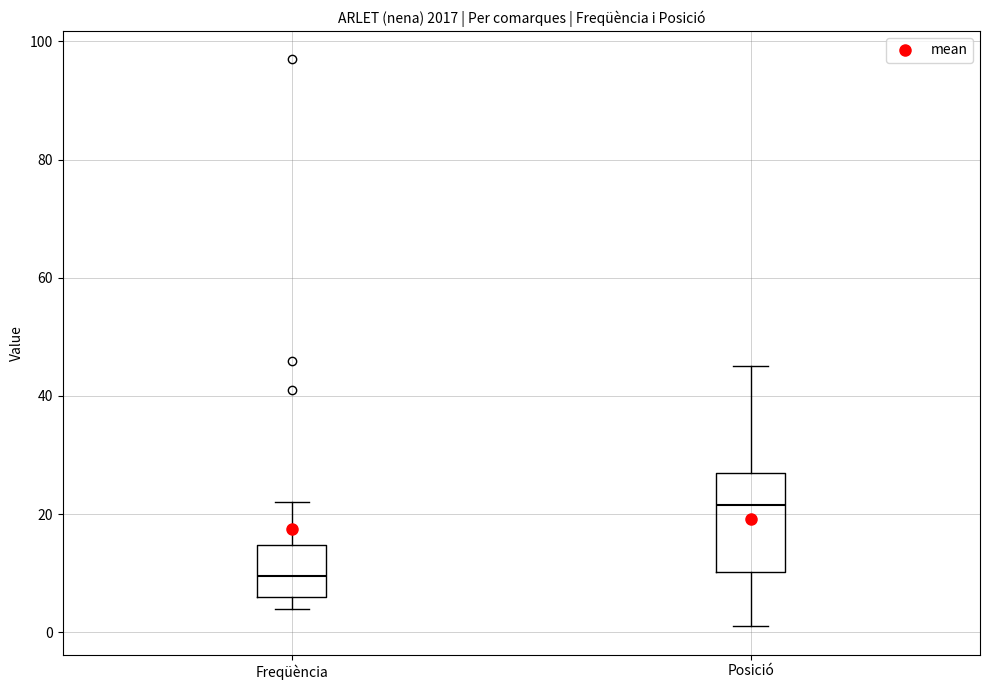

Reading left to right, read every box against the y-axis: the position of its median line, the range the box covers, and the ends of its whiskers. The values are not printed on the chart, so give them approximately, as read against the axis.

Freqüència: median 10, box 6 to 14, whiskers 4 to 22
Posició: median 22, box 10 to 28, whiskers 2 to 46